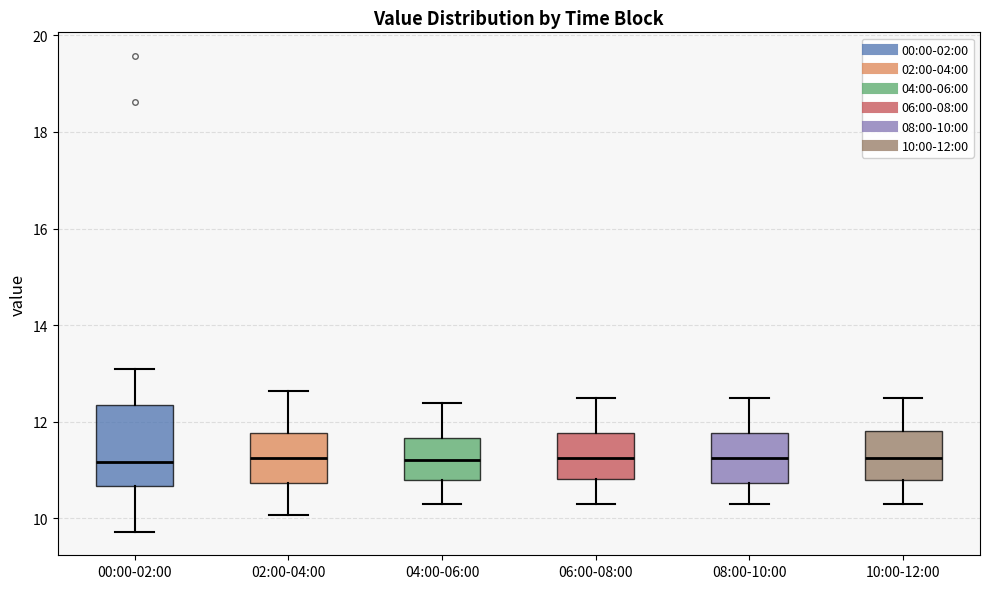

Comparing the boxes themselves (not the whiskers), which one is the tallest?

00:00-02:00